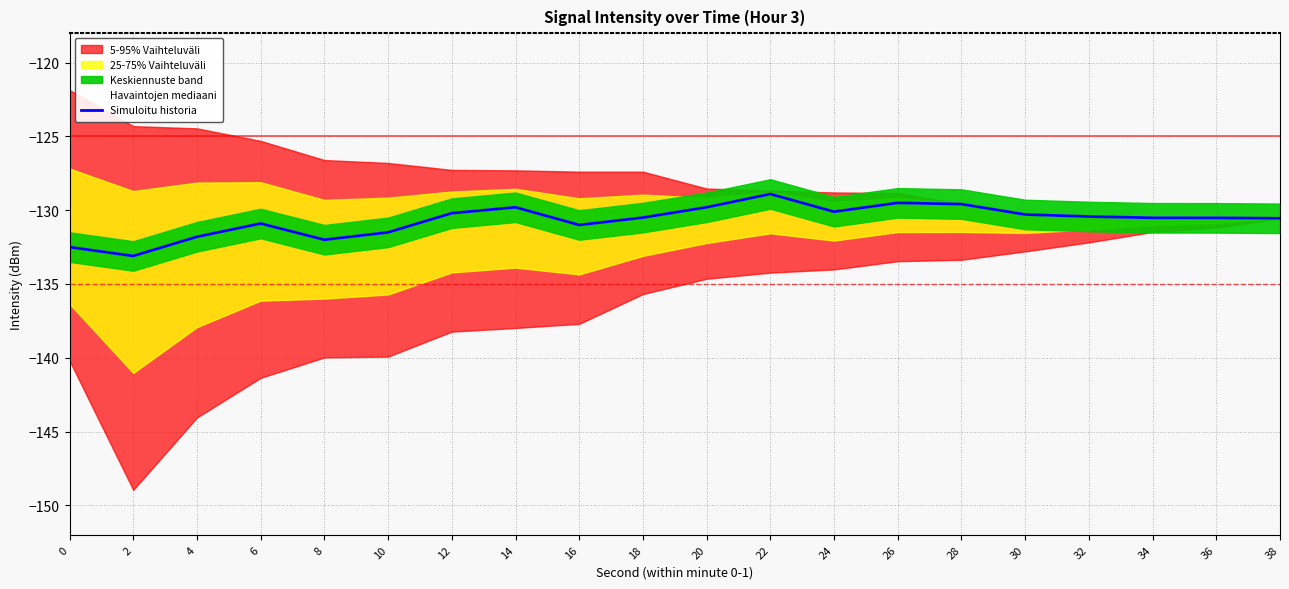

What is the value of the Simuloitu historia point at the 15th from the left?

-129.6